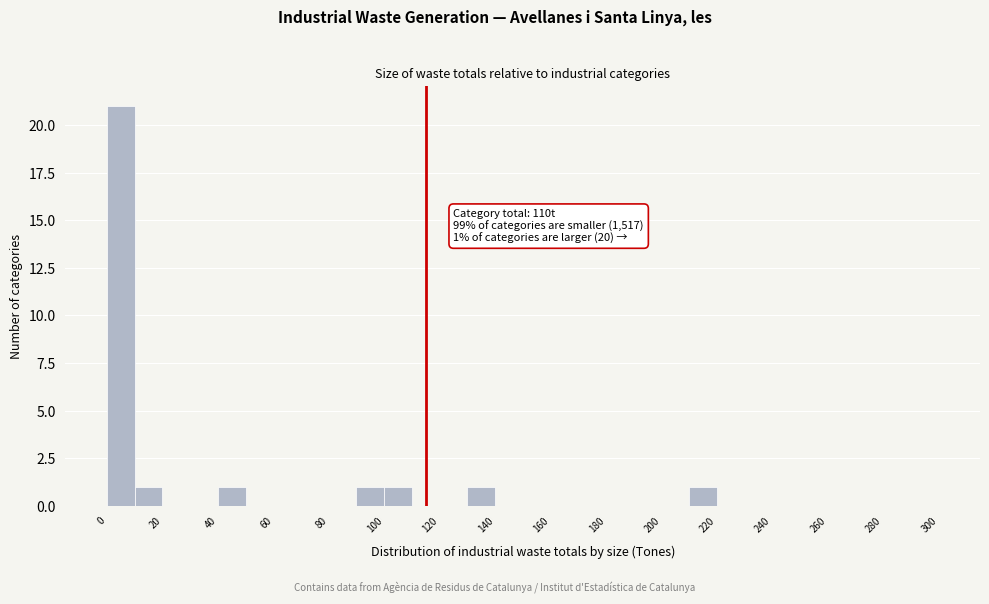

Over which range of the x-axis is the bar tallest?

0 to 10